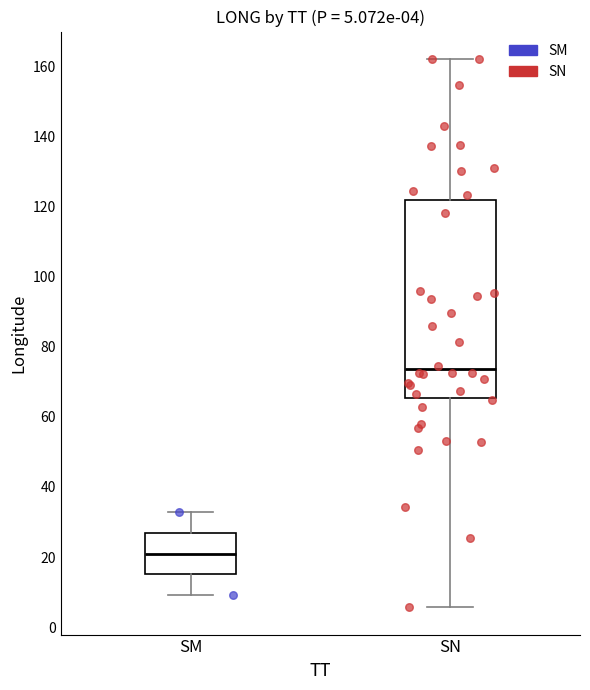

Which box is the tallest, from its lower edge to its upper edge?

SN